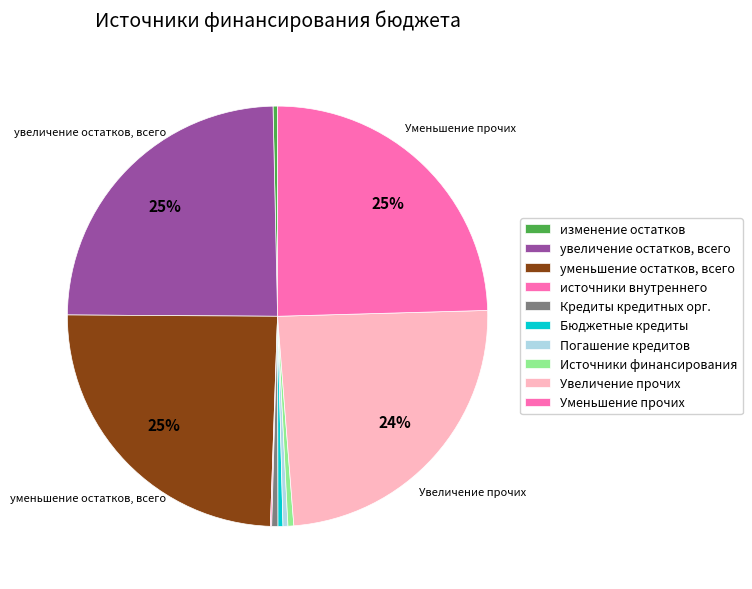

How many slices are in this pie chart?

10